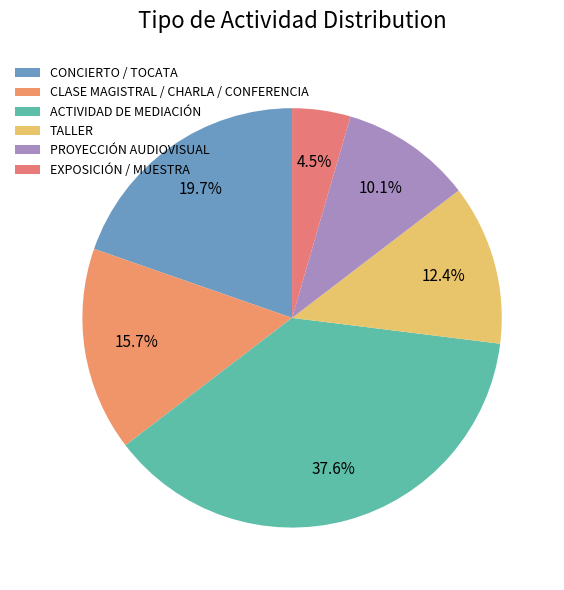

Is ACTIVIDAD DE MEDIACIÓN the majority of the pie?

No